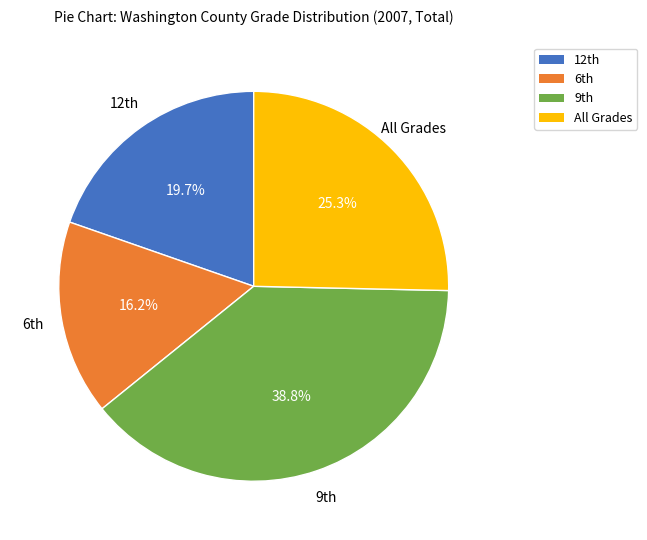

Is there any slice that represents more than half of the pie?

No